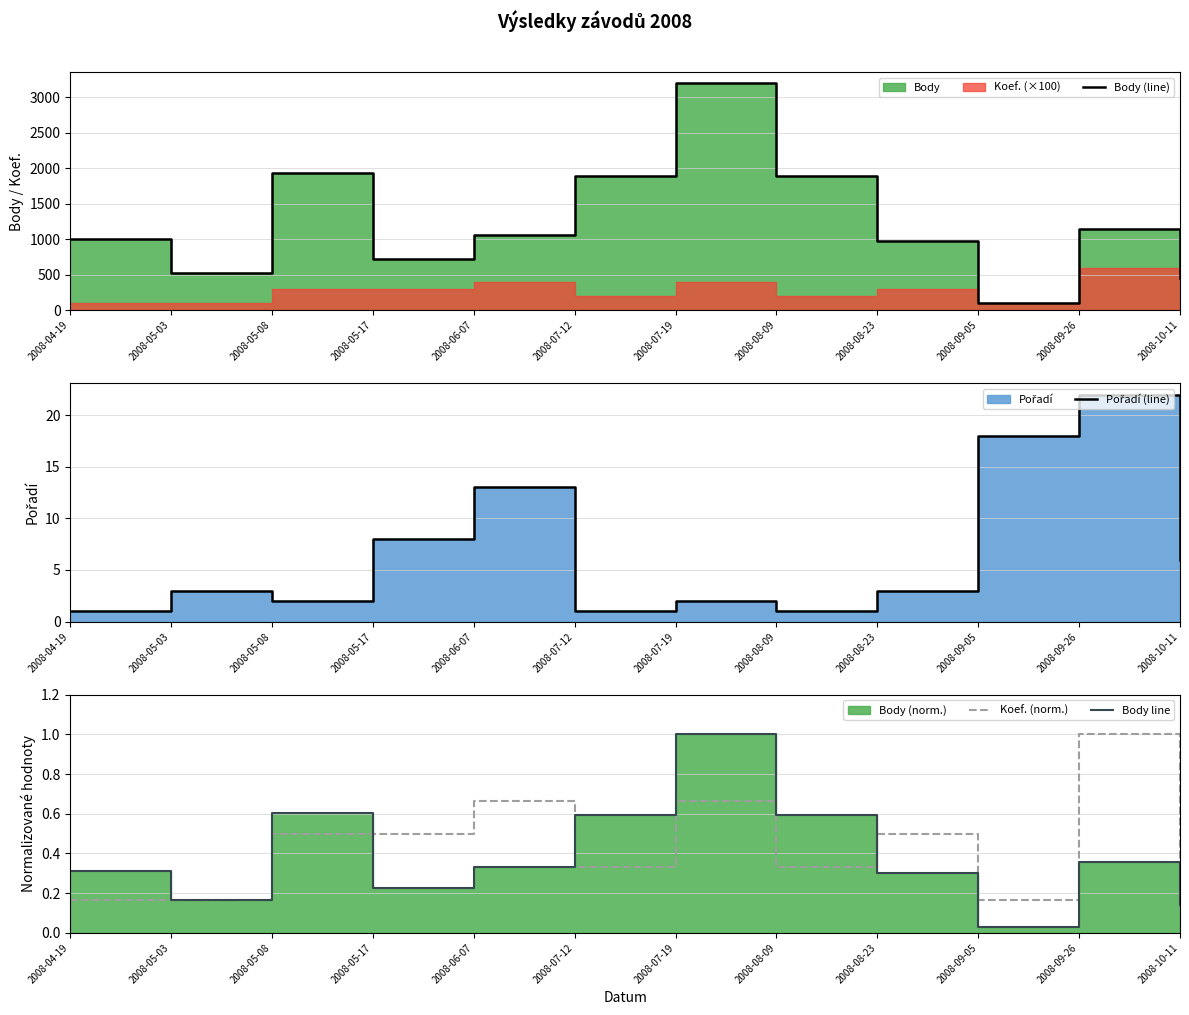

What is the average value of the Body line series?

0.4